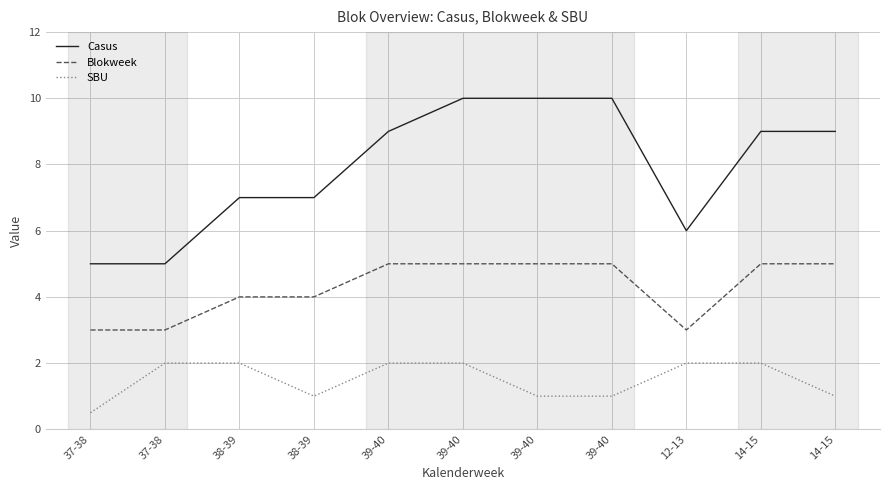

List the series in order of their peak value, lowest first.

SBU, Blokweek, Casus